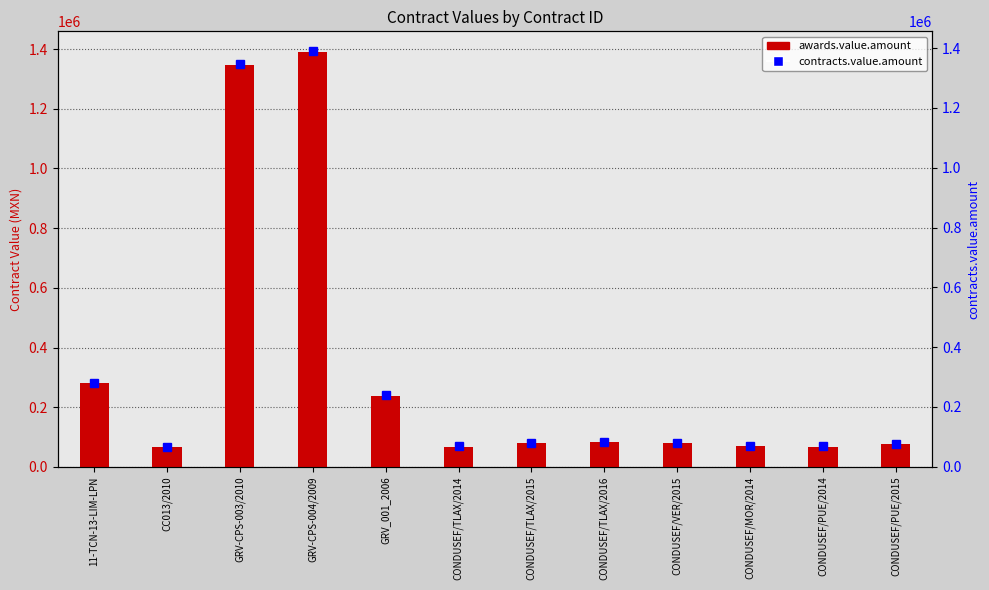

What is the sum of all awards.value.amount values?

3847253.0